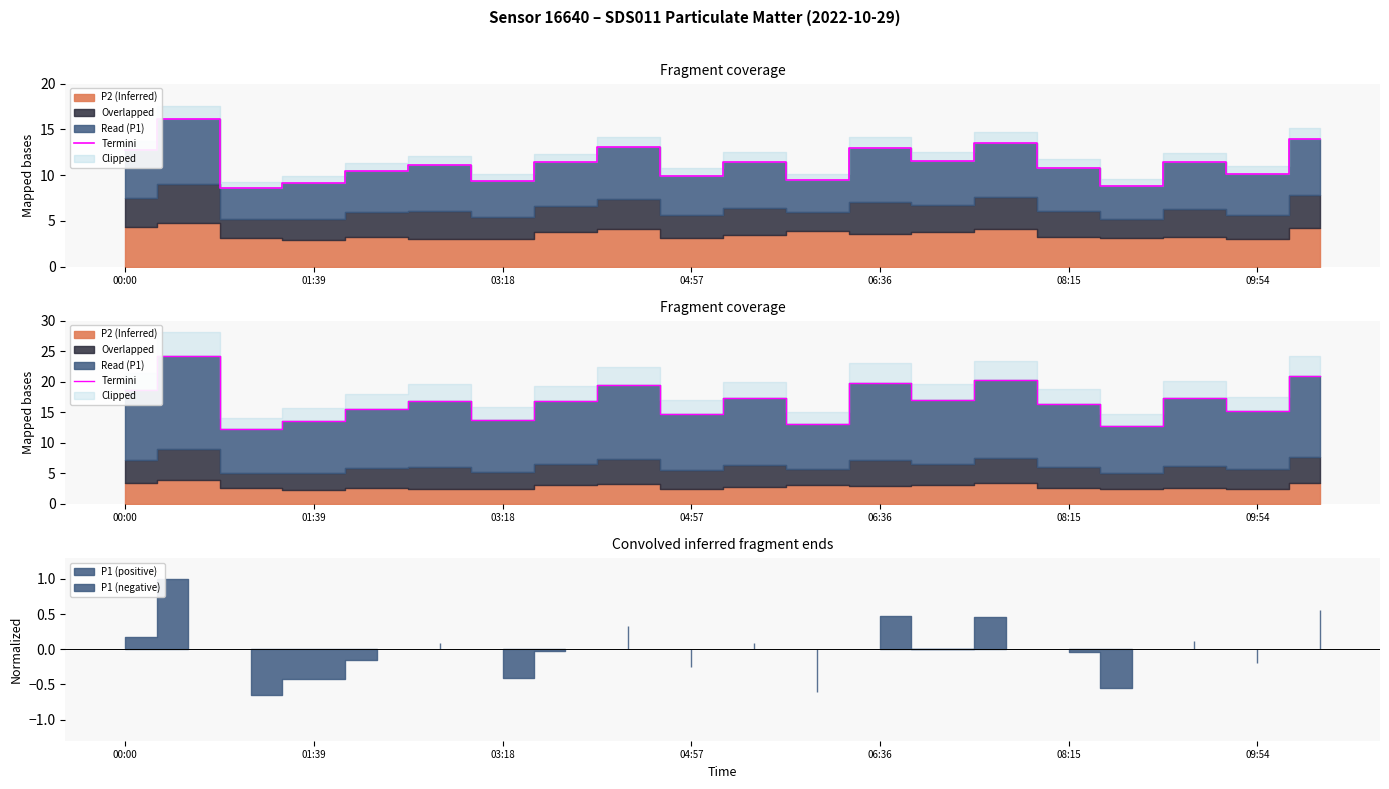

Reading right to left, transcribe all the data shown in this chart.

20.9	15.1	17.3	12.8	16.3	20.2	17.0	19.8	13.1	17.3	14.8	19.4	16.8	13.8	16.9	15.5	13.5	12.2	24.3	18.6